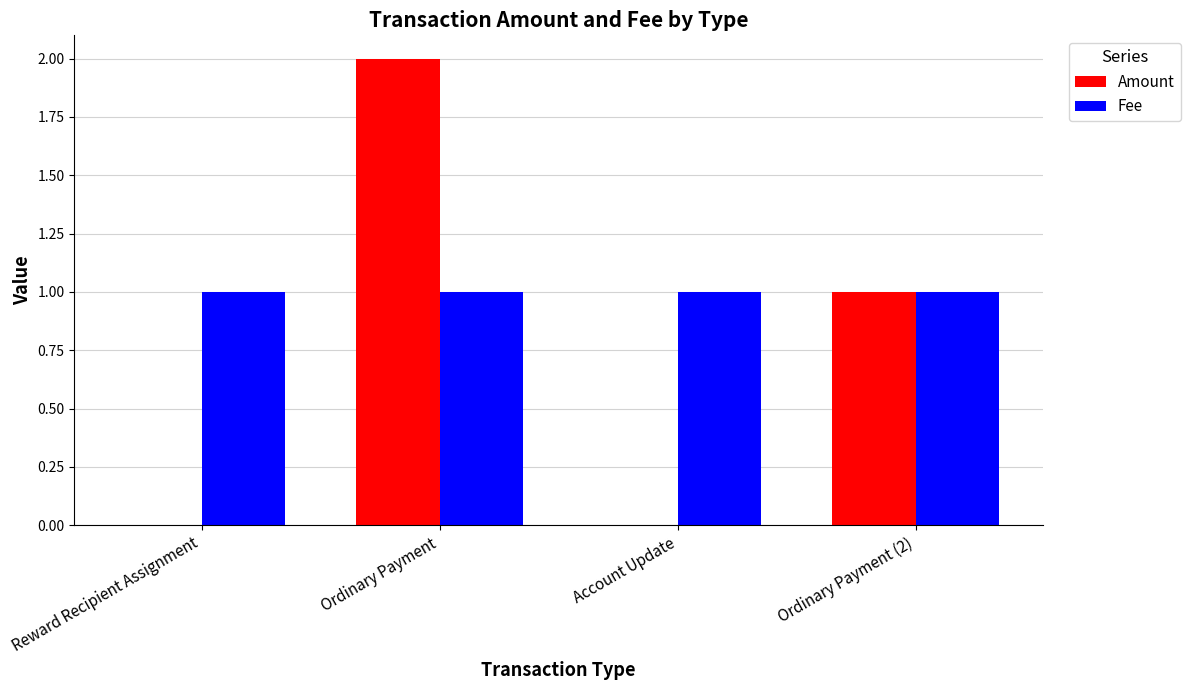

What is the greatest value displayed?

2